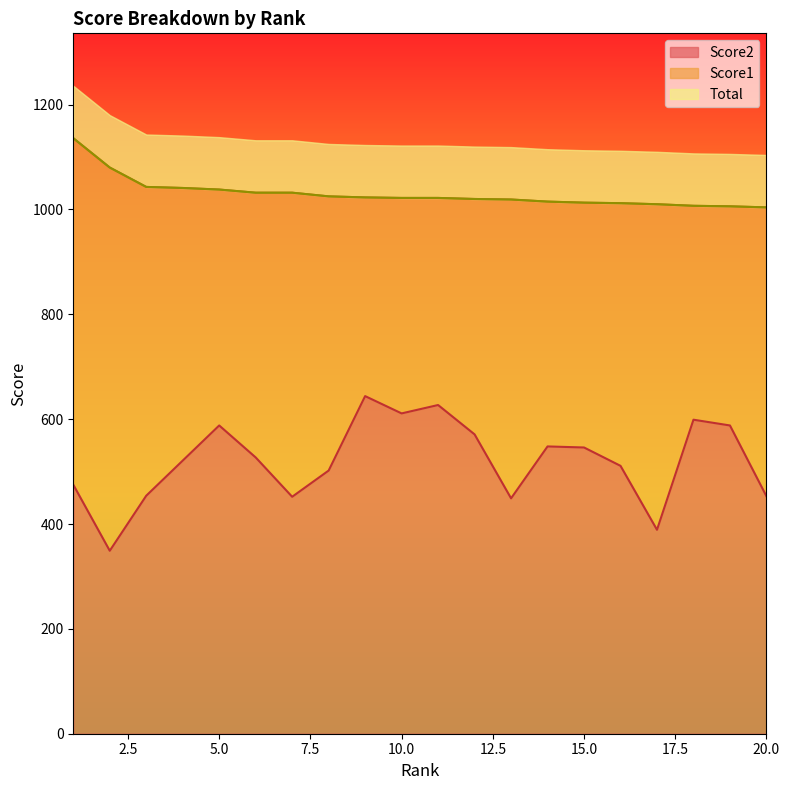

True or false: Total has a value of 335 at 2.

False